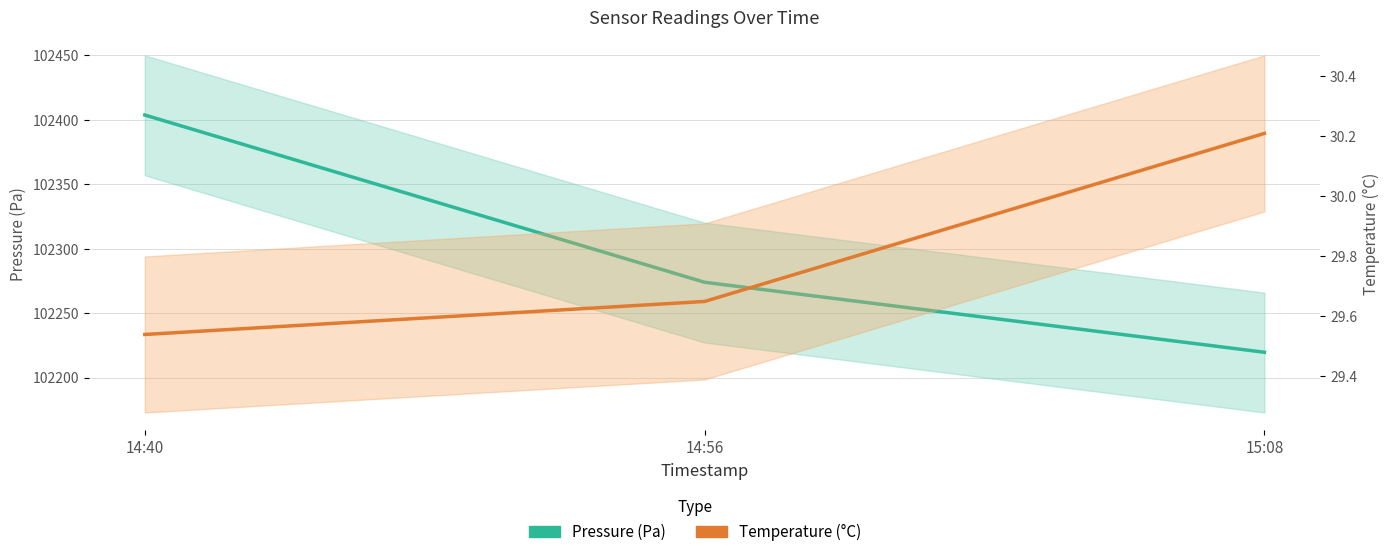

Which has a higher value, 14:40 or 14:56?

14:40